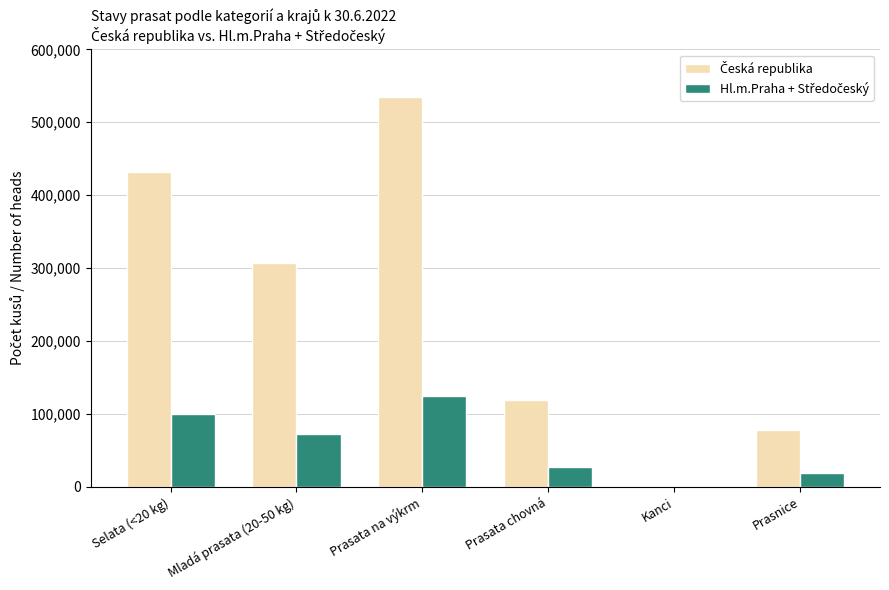

At which category does the chart reach its peak across all series?

Prasata na výkrm